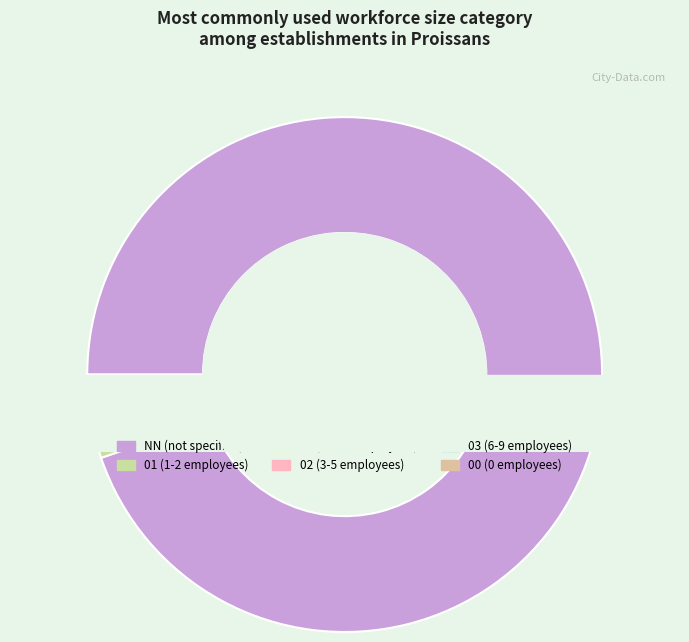

Rank the categories by value from highest to lowest.

NN, 00, 01, 02, 03, 11